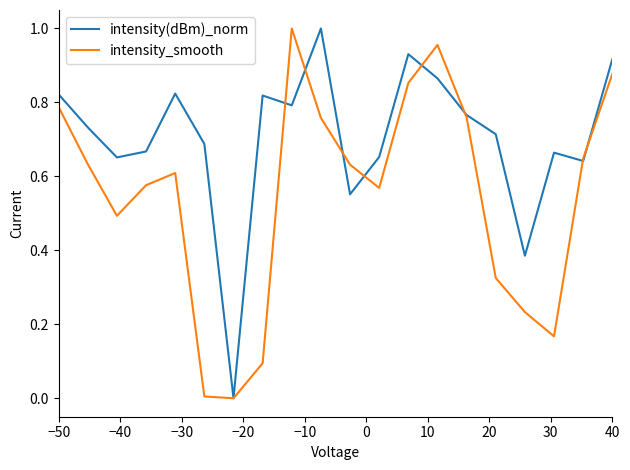

How many interior local peaks does the intensity_smooth series have?

3